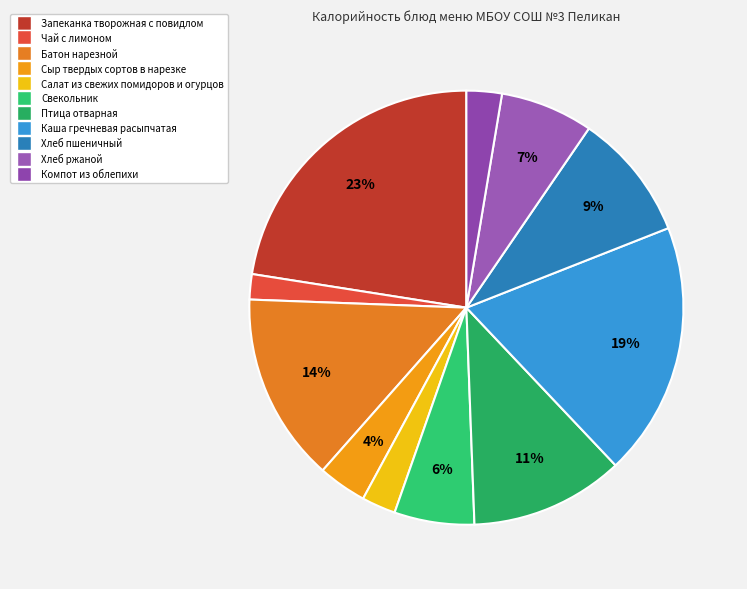

What is the total percentage of Чай с лимоном and Каша гречневая расыпчатая?

20.8%